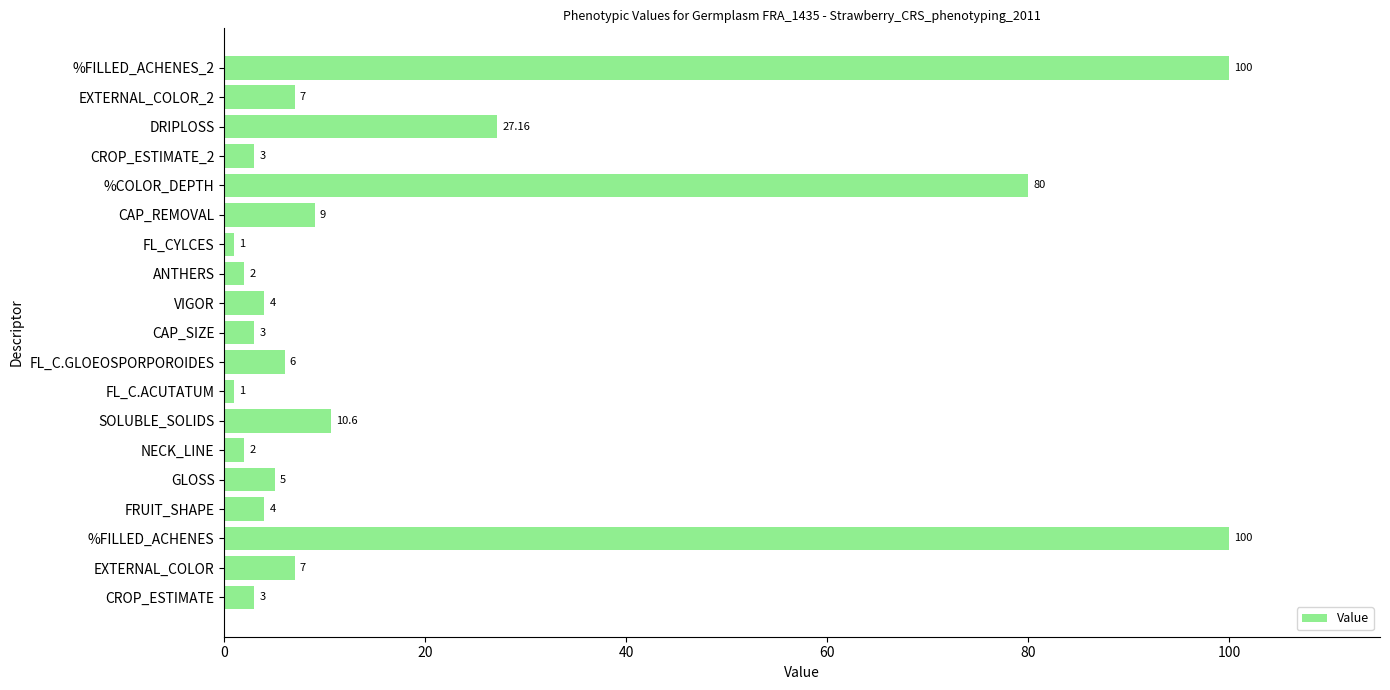

What is the average value?

19.7